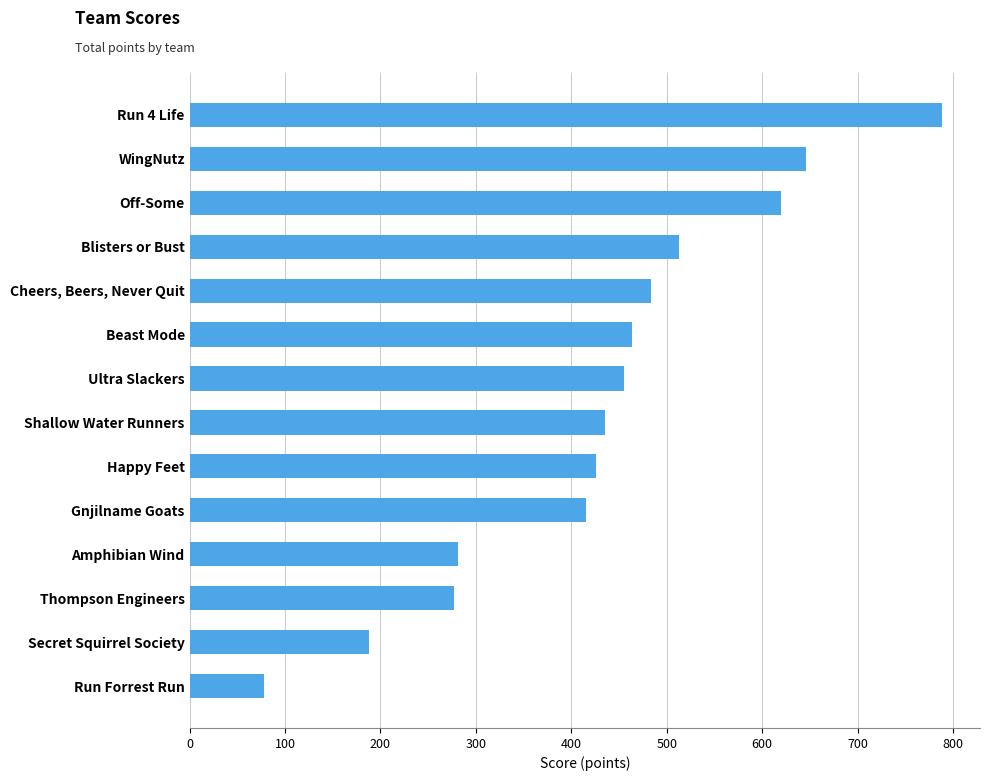

Which category has the lowest value across all series?

Run Forrest Run